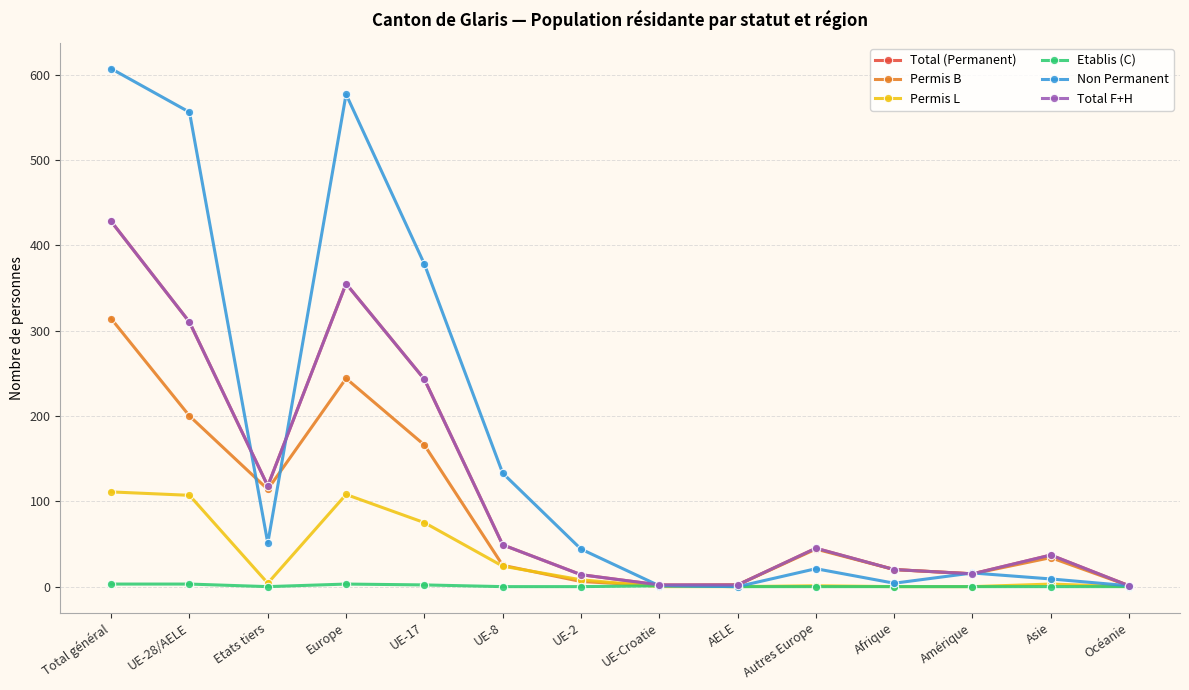

Does the chart have visible grid lines?

Yes